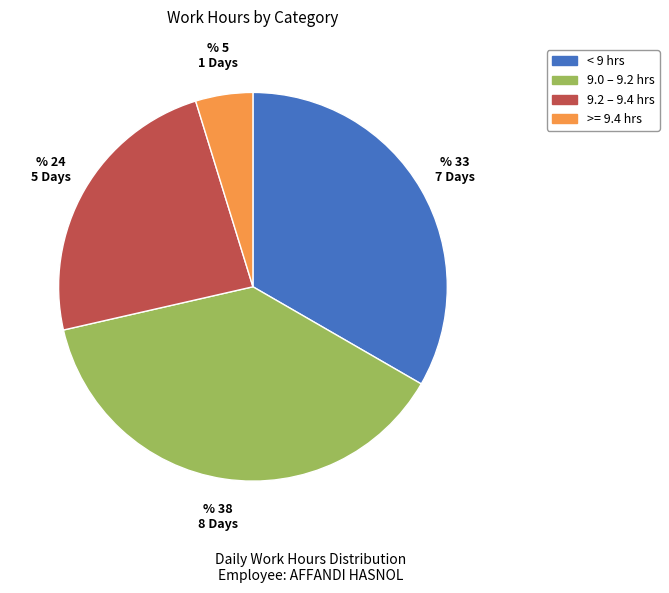

Count the number of slices in the pie.

4